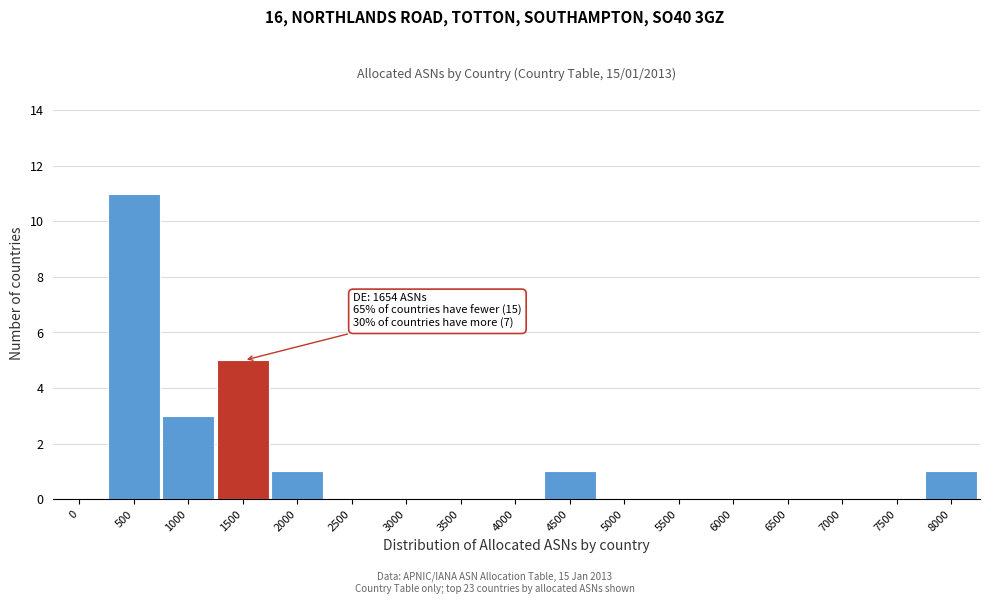

Reading right to left, extract all data points from this chart.

8000=1	7500=0	7000=0	6500=0	6000=0	5500=0	5000=0	4500=1	4000=0	3500=0	3000=0	2500=0	2000=1	1500=5	1000=3	500=11	0=0